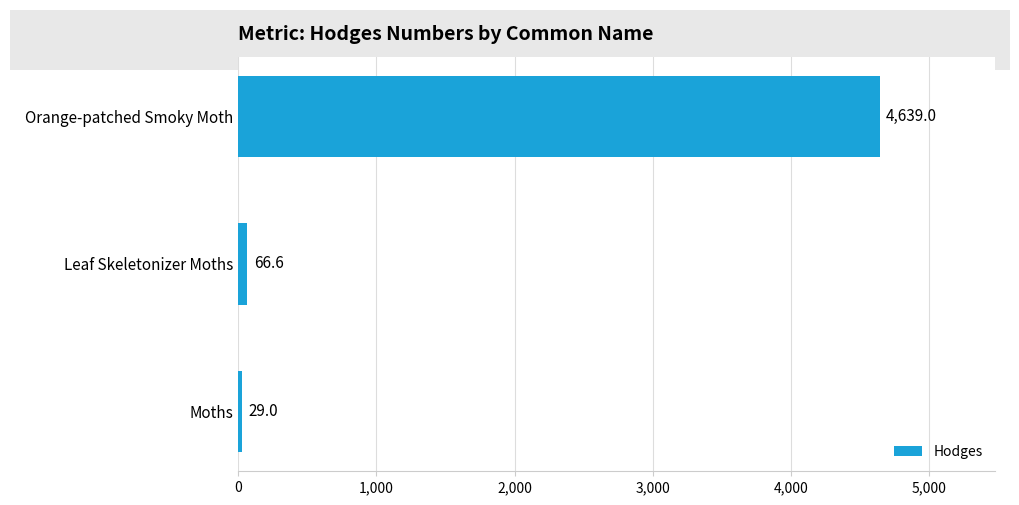

What is the ratio of the value at Orange-patched Smoky Moth to the value at Leaf Skeletonizer Moths?

69.7